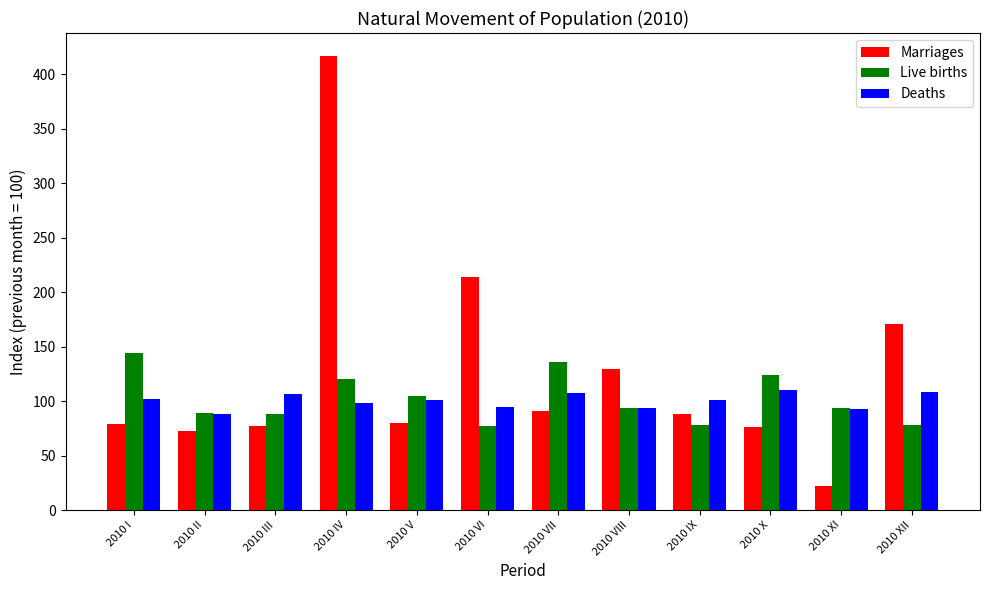

What is the difference between the Live births values at 2010 II and 2010 IV?

31.9